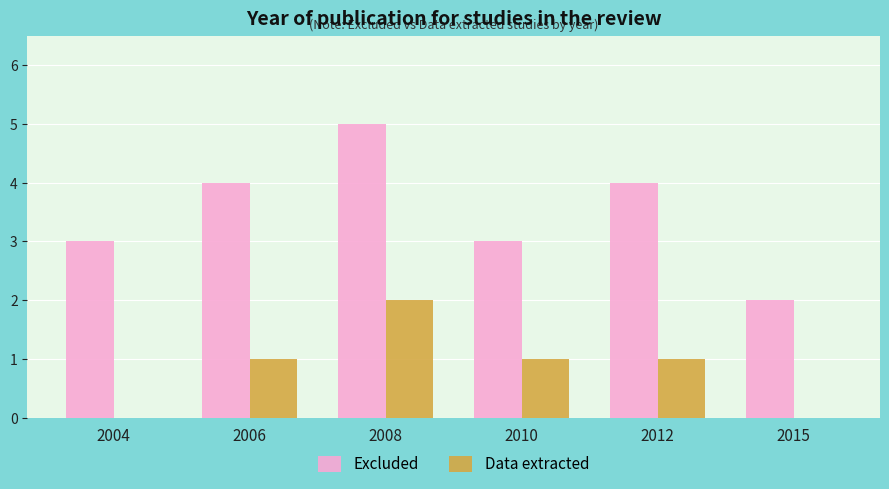

Reading left to right, transcribe all the data shown in this chart.

Excluded: 3	4	5	3	4	2
Data extracted: 0	1	2	1	1	0